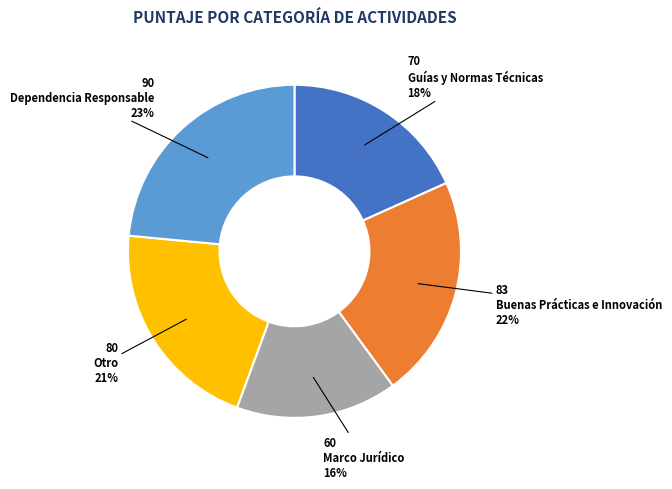

Is there any slice that represents more than half of the pie?

No